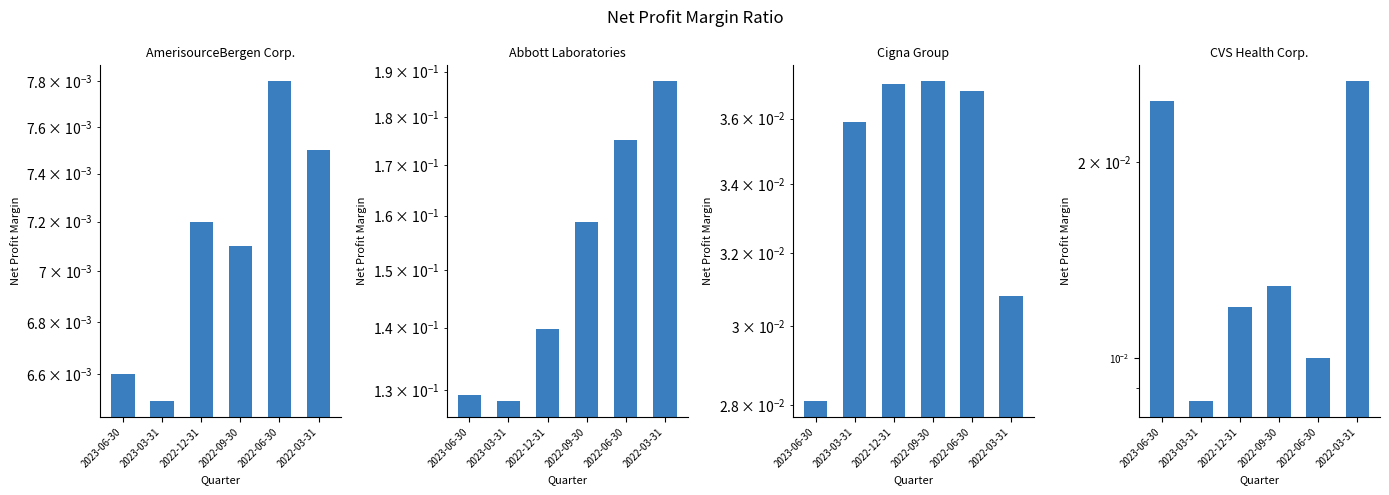

What is the label of the 3rd bar from the right?

2022-09-30